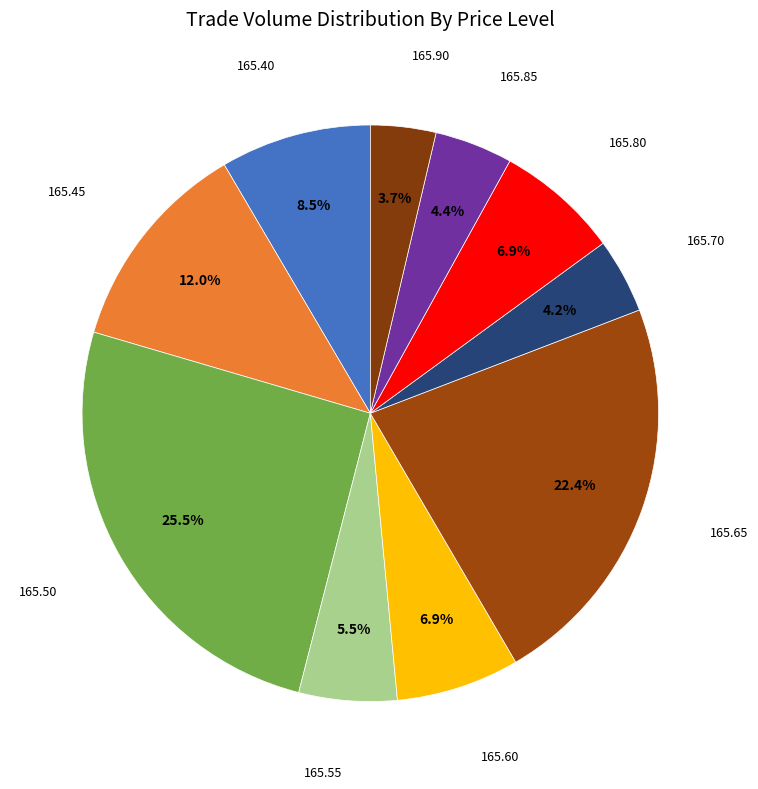

Count the number of slices in the pie.

10